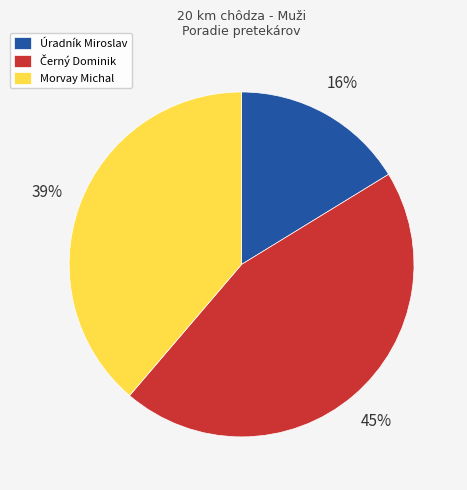

True or false: Morvay Michal accounts for 39% of the total.

True